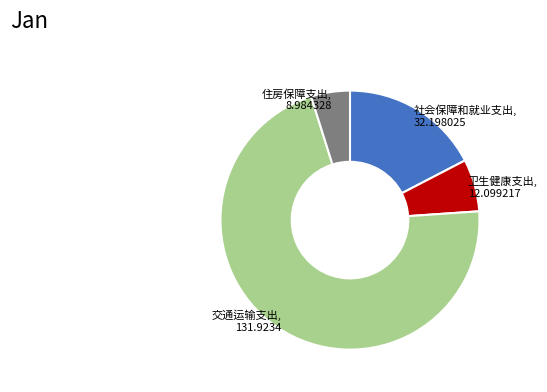

Does any single category account for the majority?

Yes